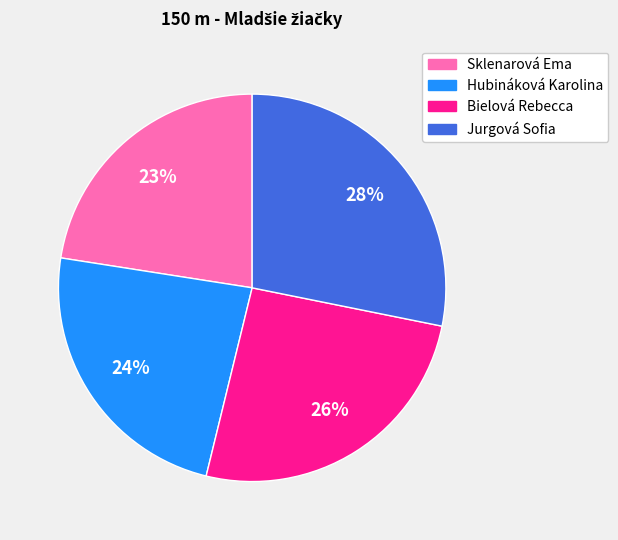

How many slices are in this pie chart?

4